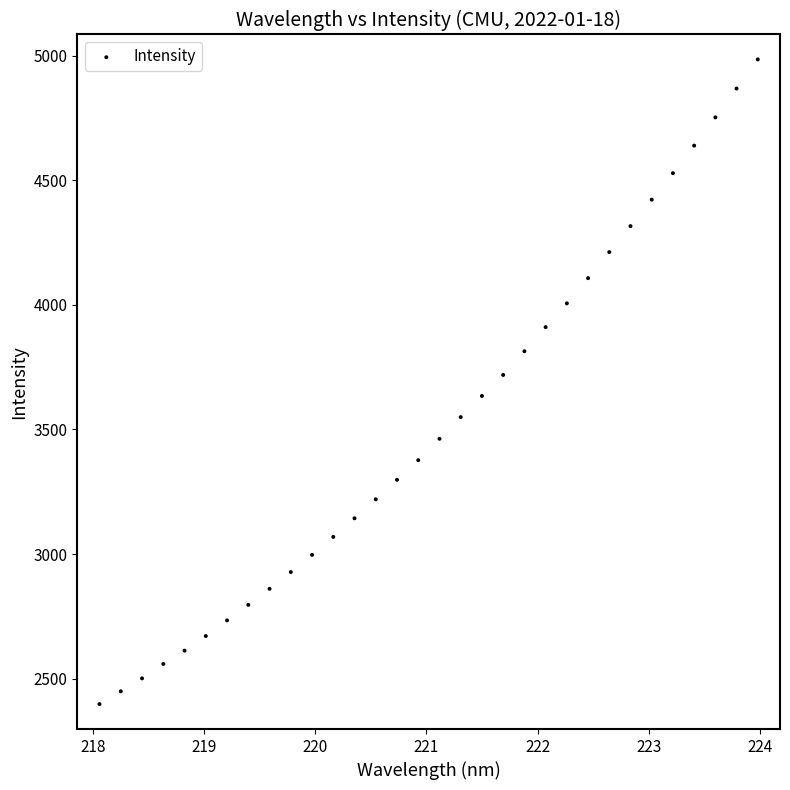

What is the range of Y values (max minus min)?

2587.7